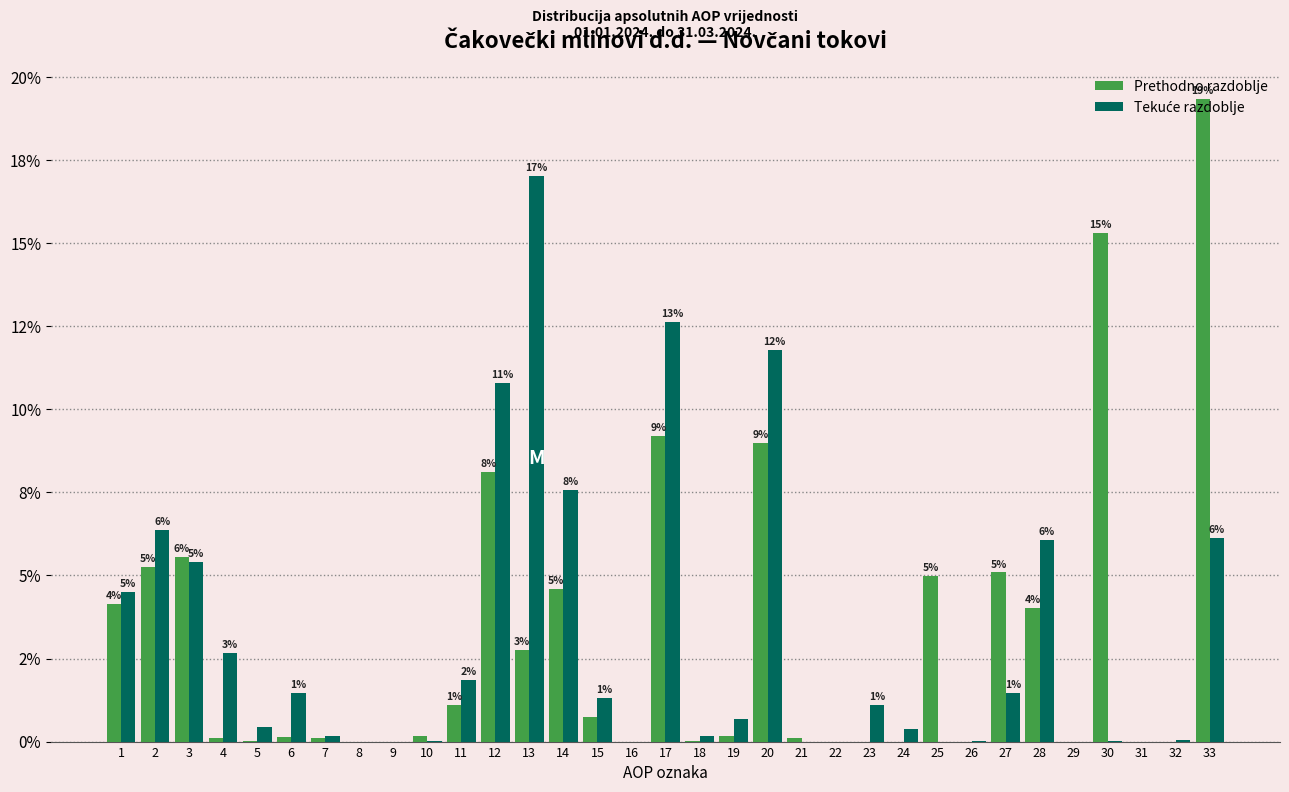

Are the bars grouped side by side (vs. stacked)?

Yes